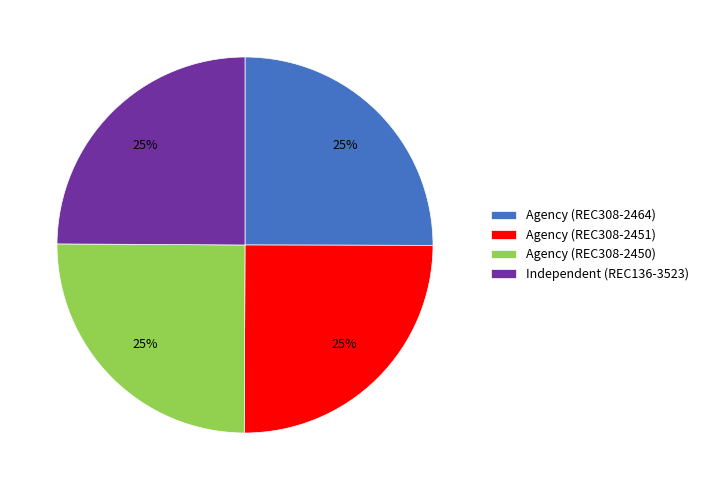

Is there any slice that represents more than half of the pie?

No